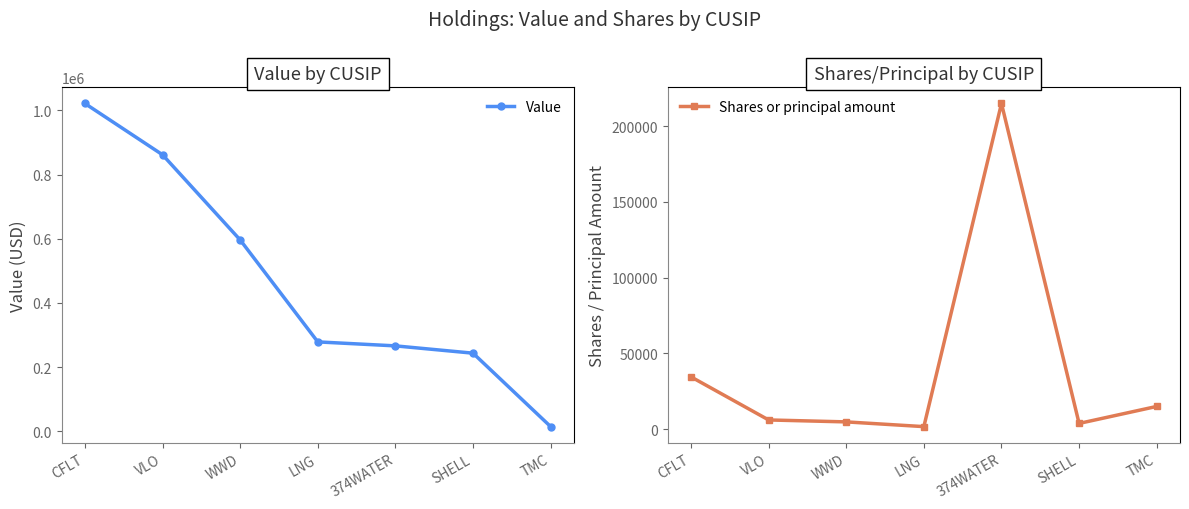

Does the chart have visible grid lines?

No